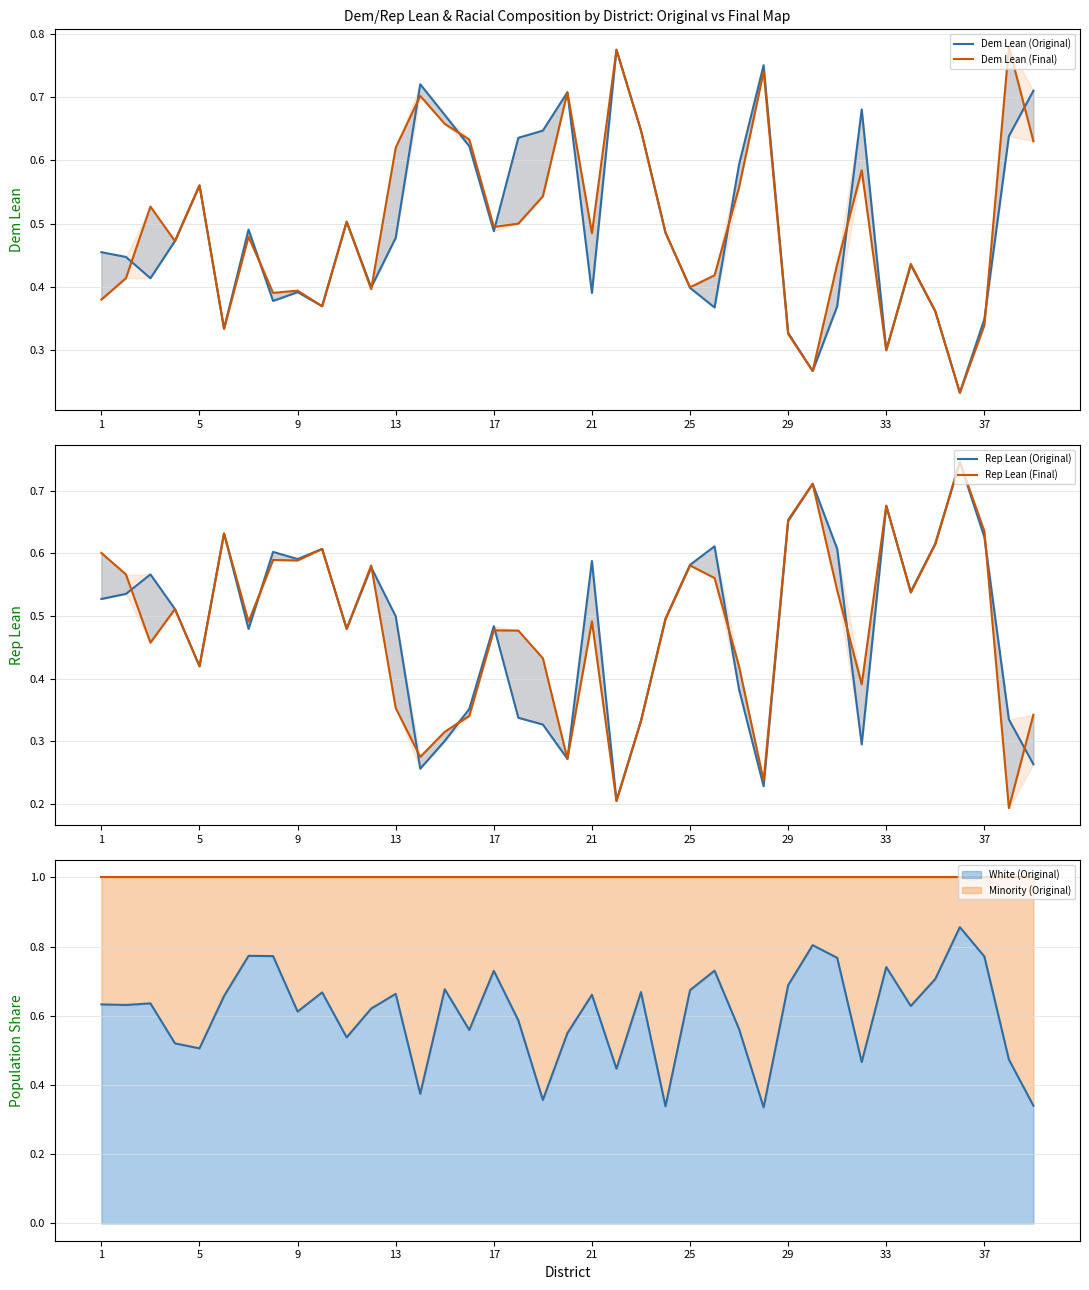

The Dem Lean (Original) series shows 0.2 at 37. True or false?

False